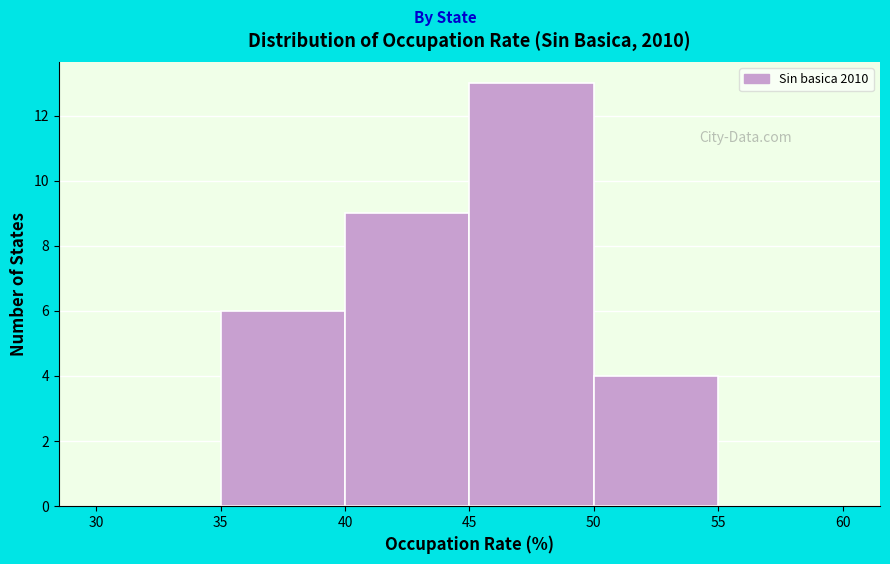

Reading left to right, list every bar in this chart as the range it spans on the x-axis followed by its height. The values are not printed on the chart, so give them approximately, as read against the axis.

30 to 35: 0
35 to 40: 6
40 to 45: 9
45 to 50: 13
50 to 55: 4
55 to 60: 0